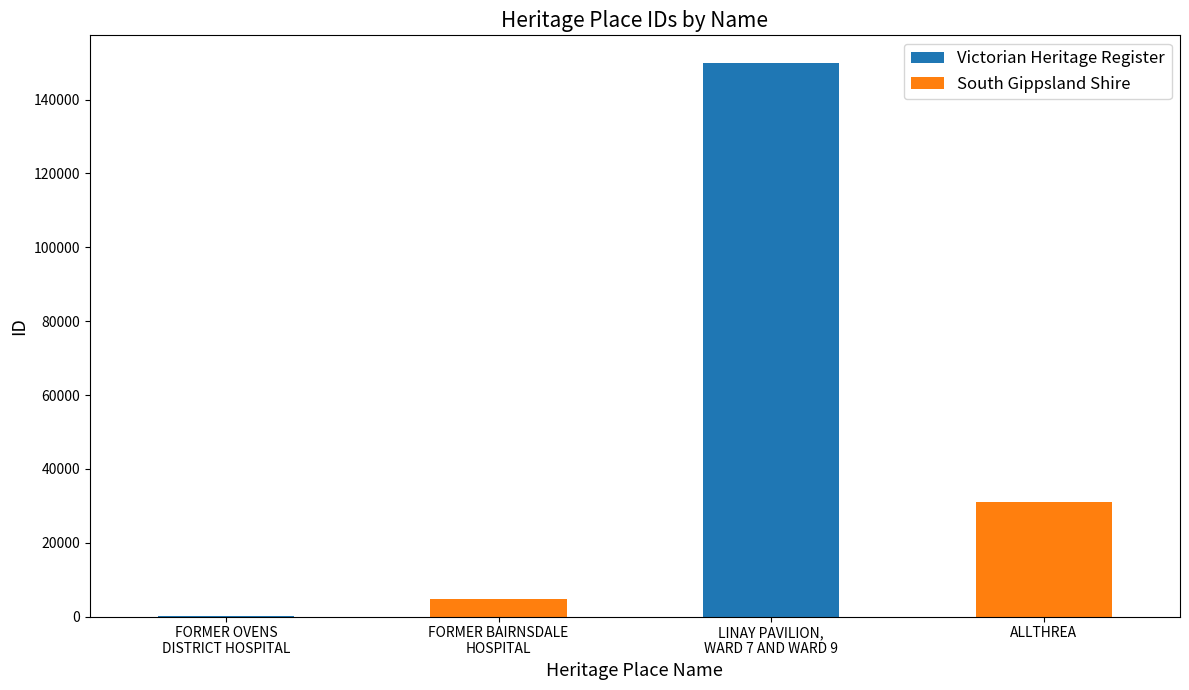

What is the sum of all South Gippsland Shire values?

35740